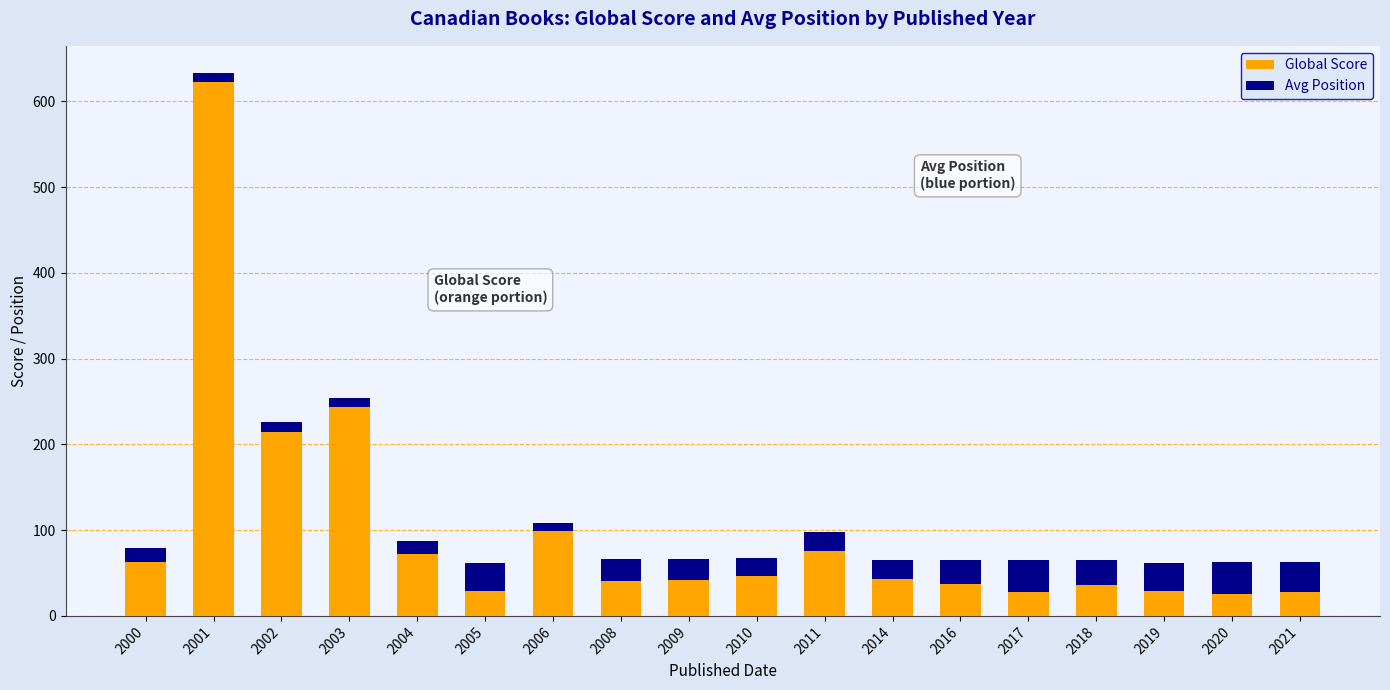

Where is Global Score nearest to the value 324?

2003